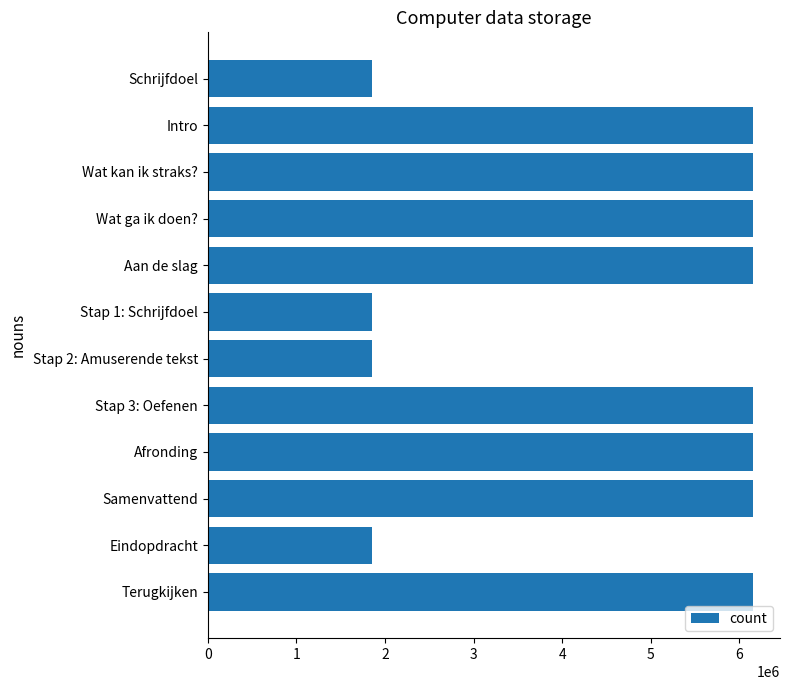

What is the difference between the second highest and minimum values?

4298764